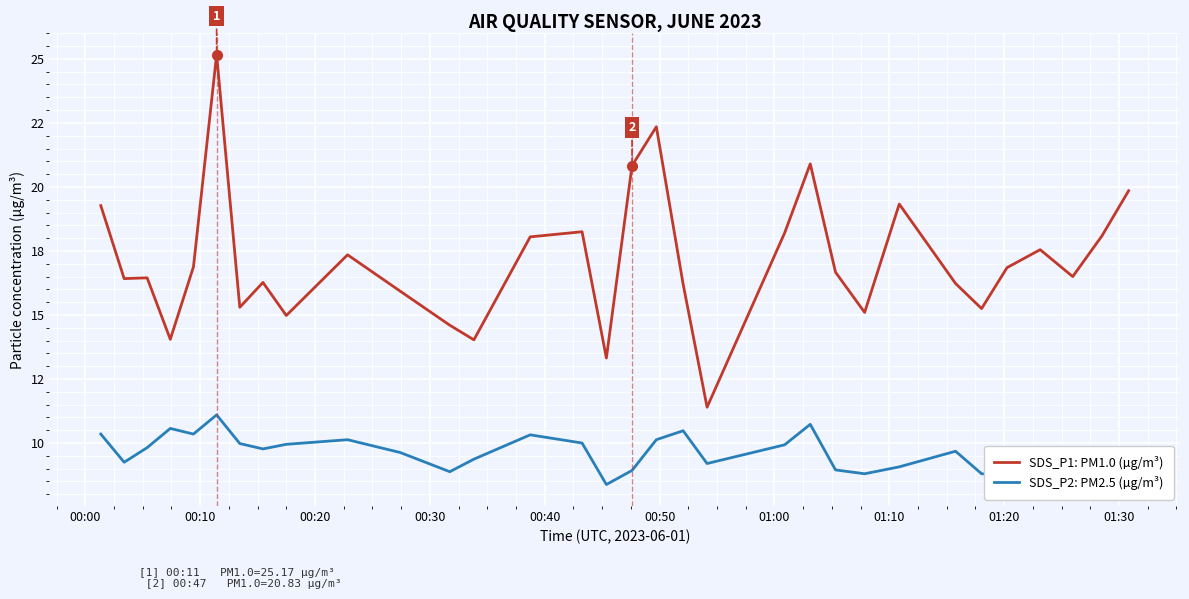

What are all the series names shown in the legend?

SDS_P1: PM1.0 (µg/m³), SDS_P2: PM2.5 (µg/m³)